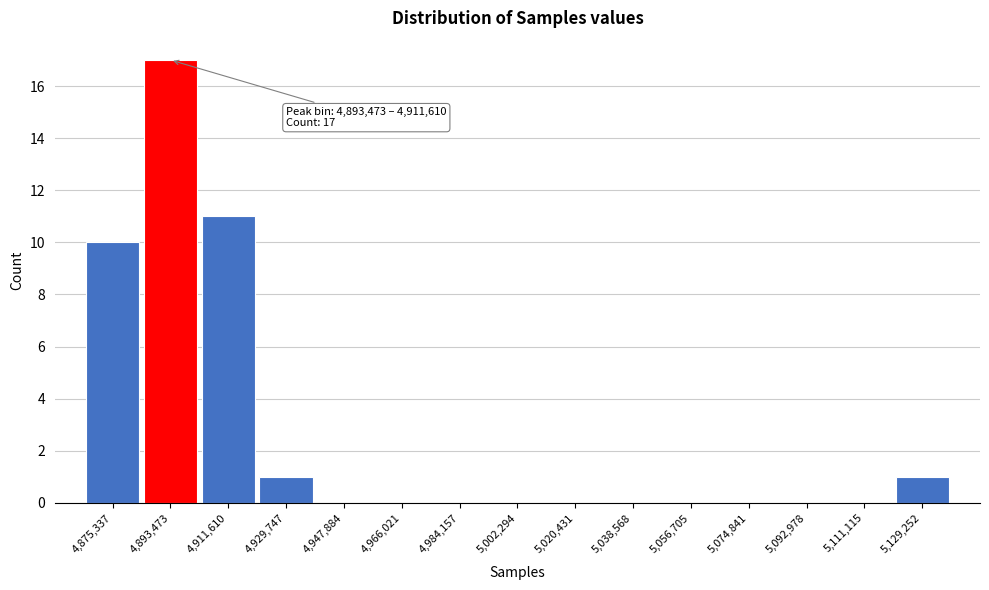

Reading left to right, transcribe all the data shown in this chart.

4,875,337=10	4,893,473=17	4,911,610=11	4,929,747=1	4,947,884=0	4,966,021=0	4,984,157=0	5,002,294=0	5,020,431=0	5,038,568=0	5,056,705=0	5,074,841=0	5,092,978=0	5,111,115=0	5,129,252=1